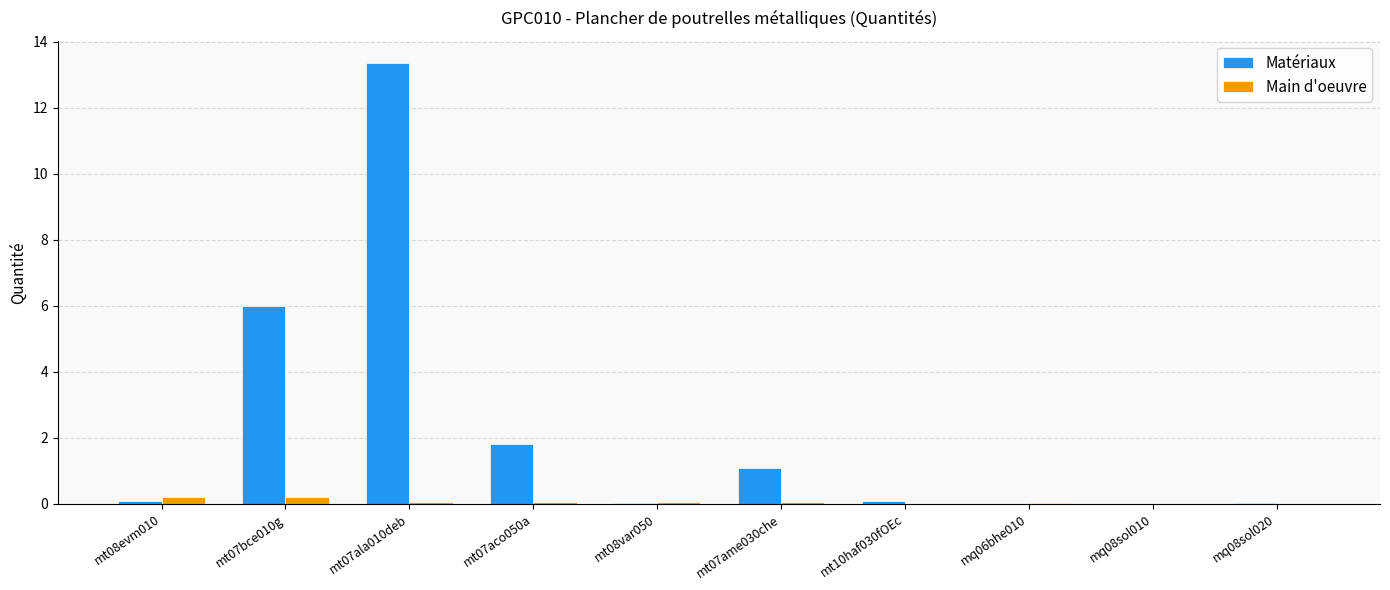

What is the sum of all Matériaux values?

22.5